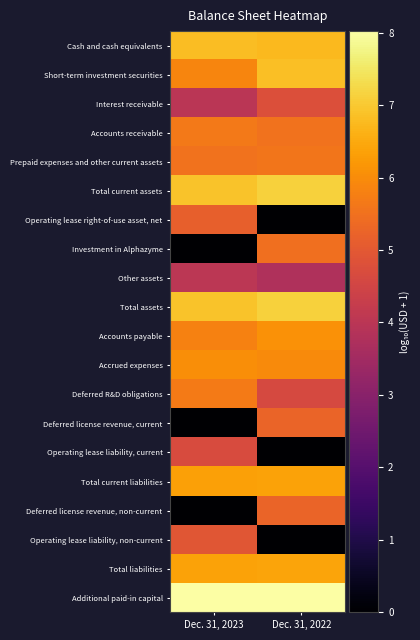

Reading right to left, list all the values displayed in this chart.

Cash and cash equivalents: Dec. 31, 2022=6.8	Dec. 31, 2023=6.8
Short-term investment securities: Dec. 31, 2022=6.8	Dec. 31, 2023=5.9
Interest receivable: Dec. 31, 2022=4.8	Dec. 31, 2023=4.0
Accounts receivable: Dec. 31, 2022=5.5	Dec. 31, 2023=5.7
Prepaid expenses and other current assets: Dec. 31, 2022=5.6	Dec. 31, 2023=5.5
Total current assets: Dec. 31, 2022=7.1	Dec. 31, 2023=6.9
Operating lease right-of-use asset, net: Dec. 31, 2022=0.0	Dec. 31, 2023=5.2
Investment in Alphazyme: Dec. 31, 2022=5.5	Dec. 31, 2023=0.0
Other assets: Dec. 31, 2022=3.8	Dec. 31, 2023=4.0
Total assets: Dec. 31, 2022=7.1	Dec. 31, 2023=6.9
Accounts payable: Dec. 31, 2022=6.1	Dec. 31, 2023=5.8
Accrued expenses: Dec. 31, 2022=6.0	Dec. 31, 2023=6.0
Deferred R&D obligations: Dec. 31, 2022=4.6	Dec. 31, 2023=5.7
Deferred license revenue, current: Dec. 31, 2022=5.2	Dec. 31, 2023=0.0
Operating lease liability, current: Dec. 31, 2022=0.0	Dec. 31, 2023=4.7
Total current liabilities: Dec. 31, 2022=6.4	Dec. 31, 2023=6.4
Deferred license revenue, non-current: Dec. 31, 2022=5.2	Dec. 31, 2023=0.0
Operating lease liability, non-current: Dec. 31, 2022=0.0	Dec. 31, 2023=4.9
Total liabilities: Dec. 31, 2022=6.4	Dec. 31, 2023=6.4
Additional paid-in capital: Dec. 31, 2022=8.0	Dec. 31, 2023=8.0